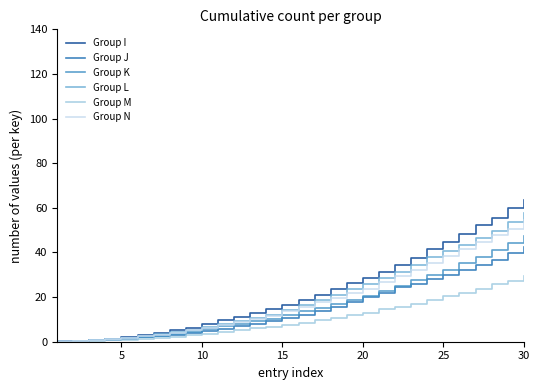

Which series has the largest range (max minus min)?

Group I